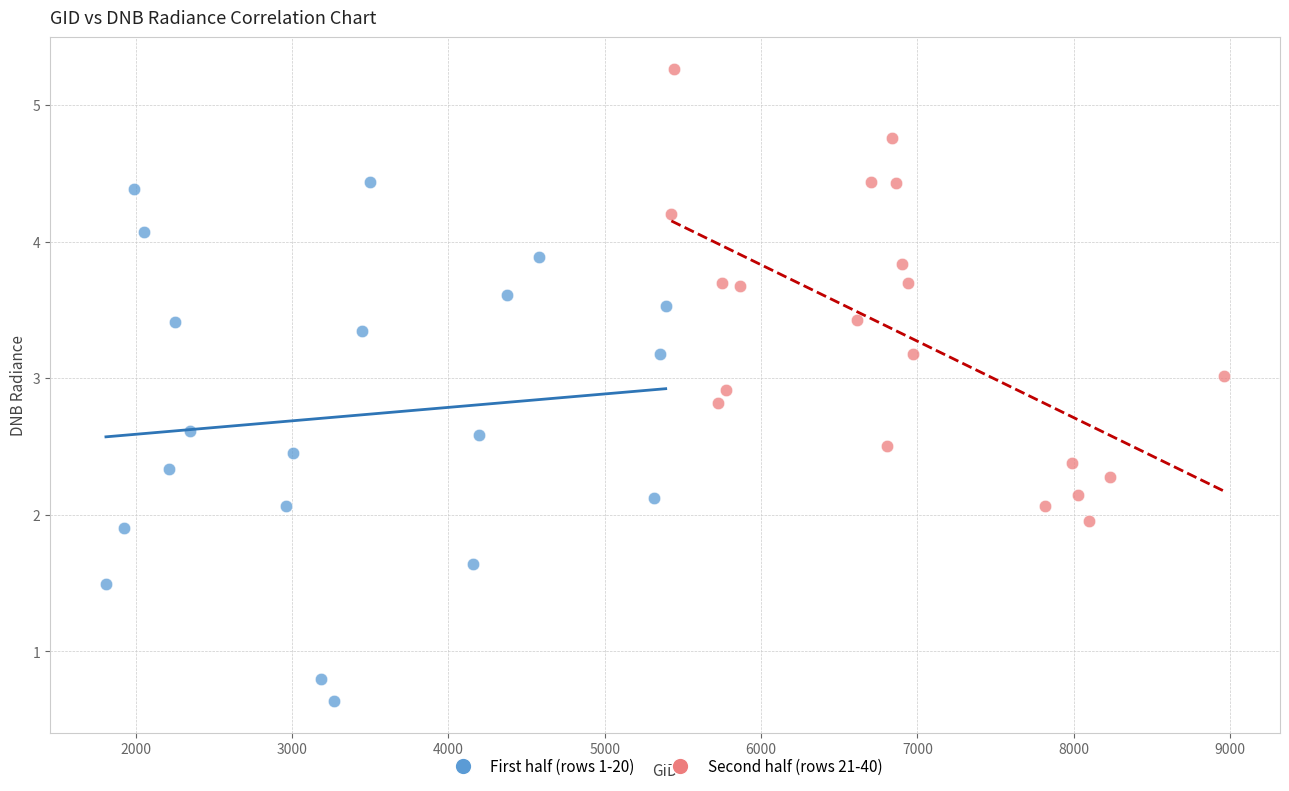

Which series contains the lowest Y value?

First half (rows 1-20)